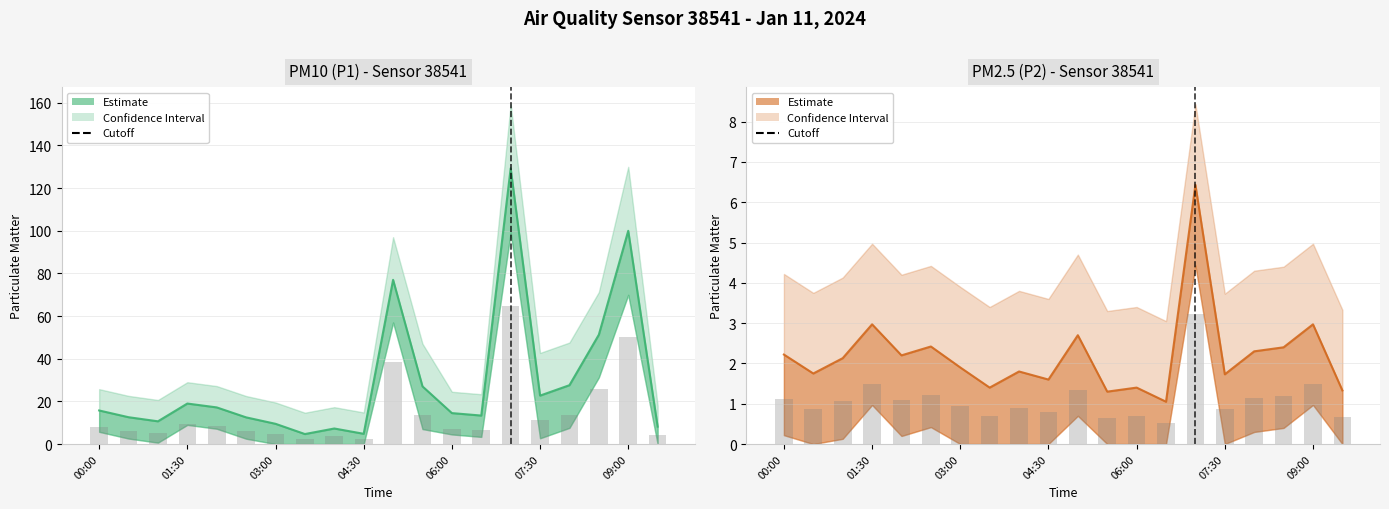

What is the approximate value of P2 at 09:00?

3.0